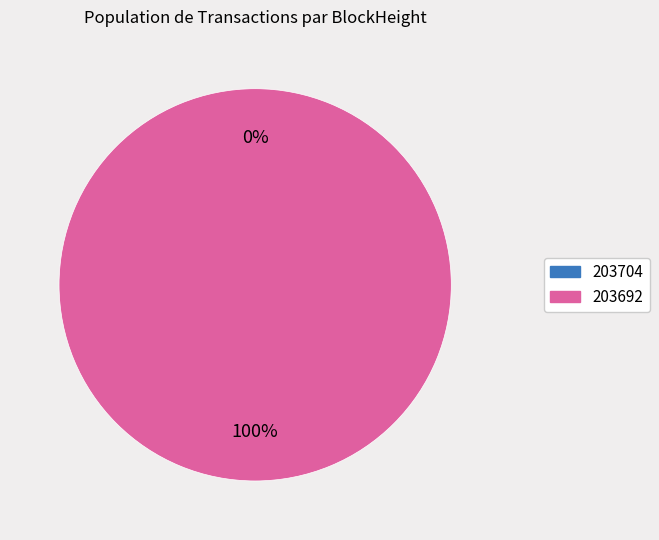

Is it true that 203704 is 8% of the pie?

False